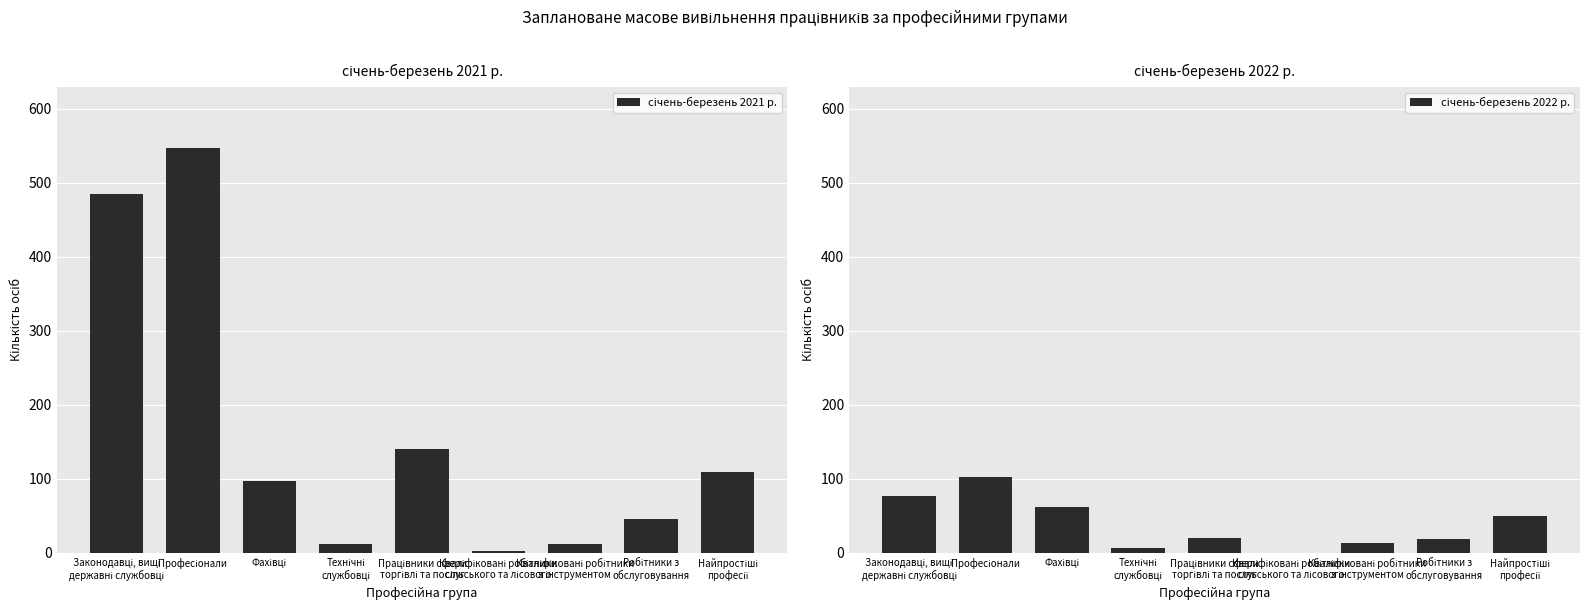

How many bars are there in each group?

2